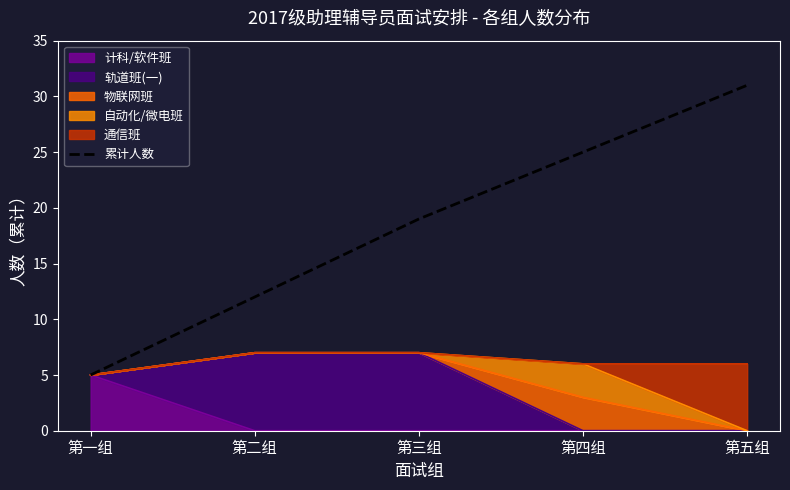

Reading right to left, transcribe all the data shown in this chart.

31	25	19	12	5